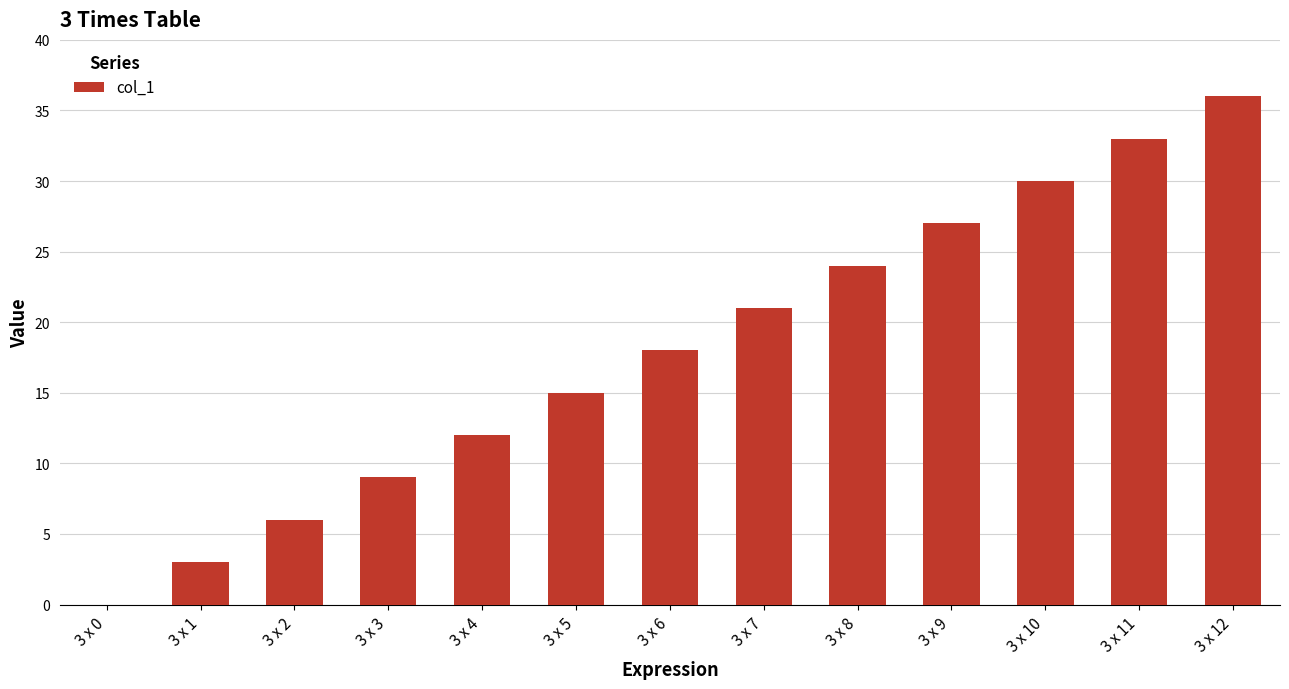

Reading left to right, what are all the values shown in this chart?

0	3	6	9	12	15	18	21	24	27	30	33	36